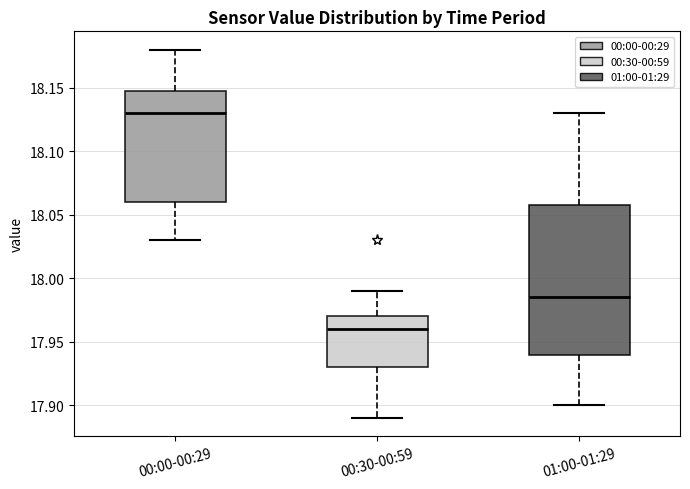

Comparing the boxes themselves (not the whiskers), which one is the tallest?

01:00-01:29